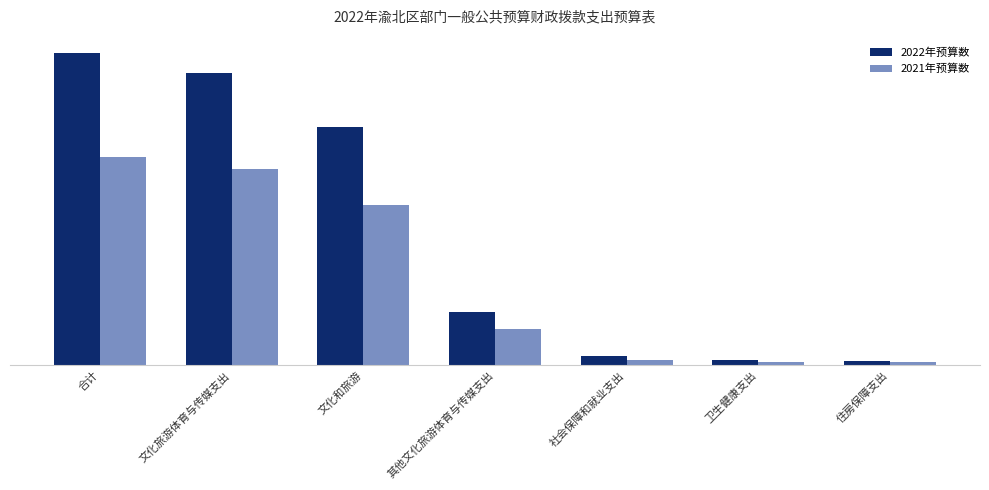

True or false: 2022年预算数 has a value of 19168.4 at 社会保障和就业支出.

False